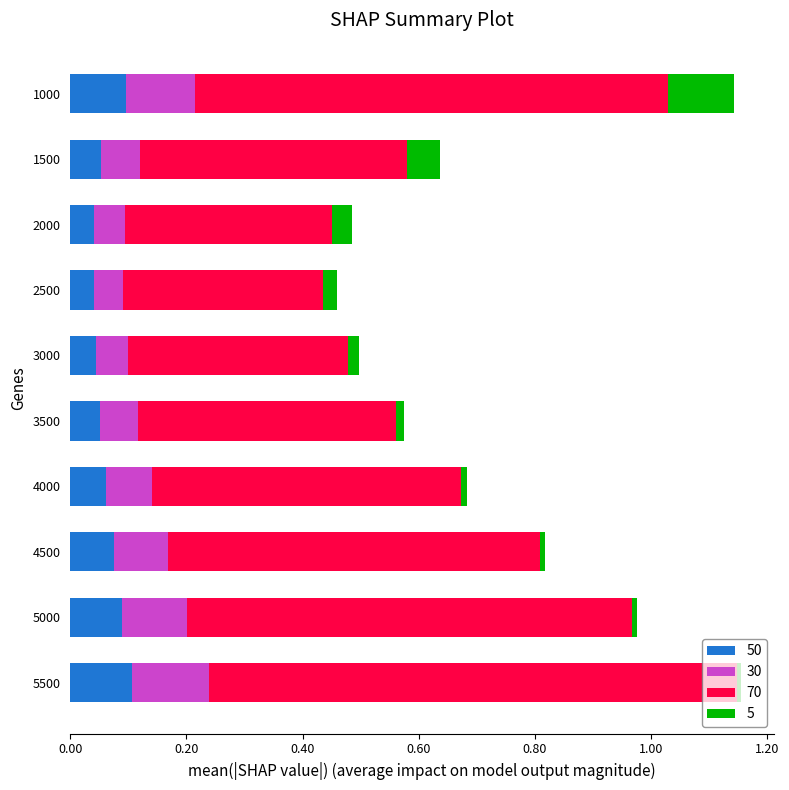

How many data points does each series have?

10